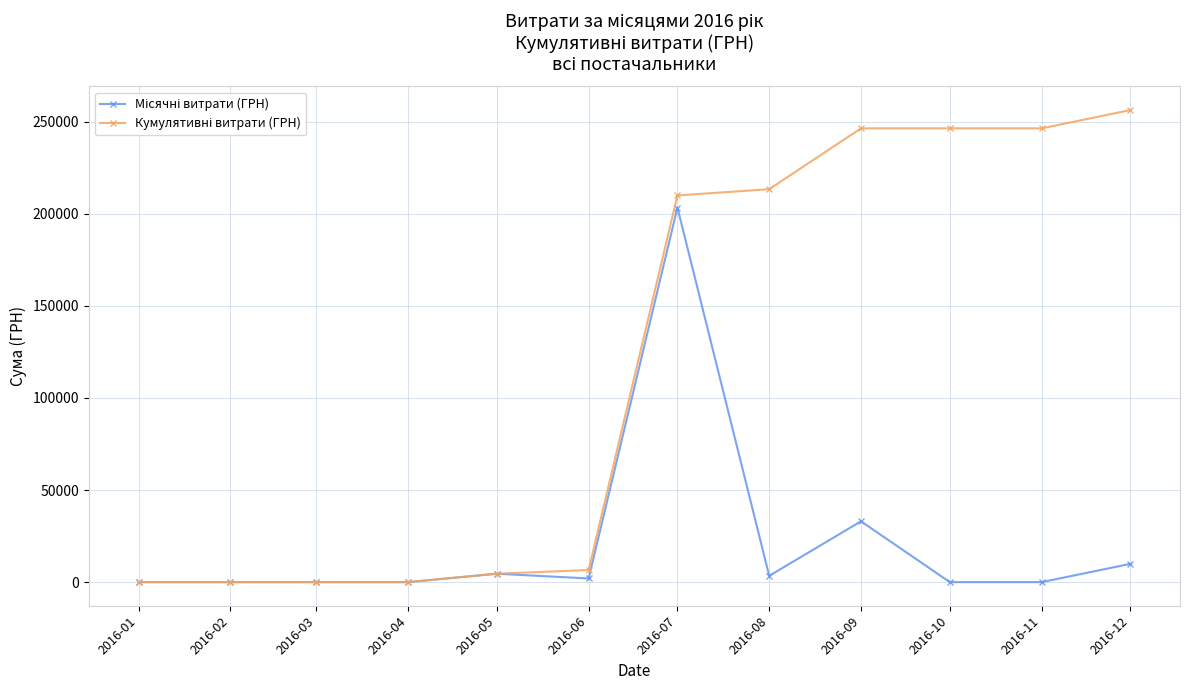

What is the difference between the highest and lowest values at 2016-06?

4576.1